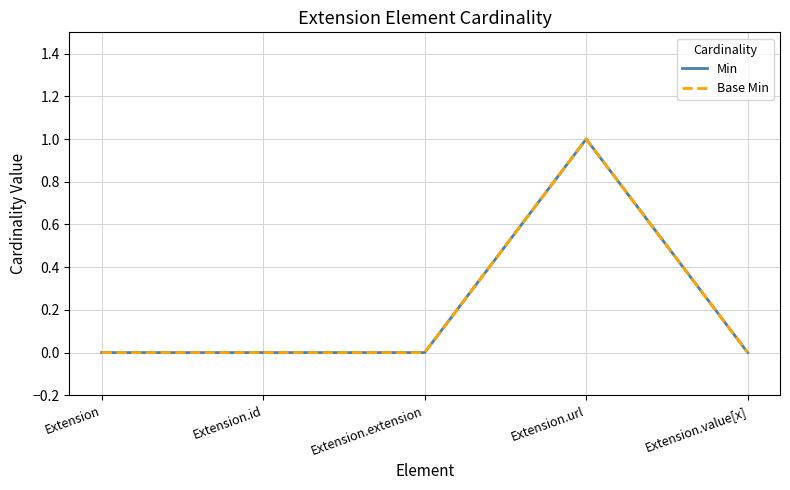

True or false: Base Min and Min cross at least once.

False